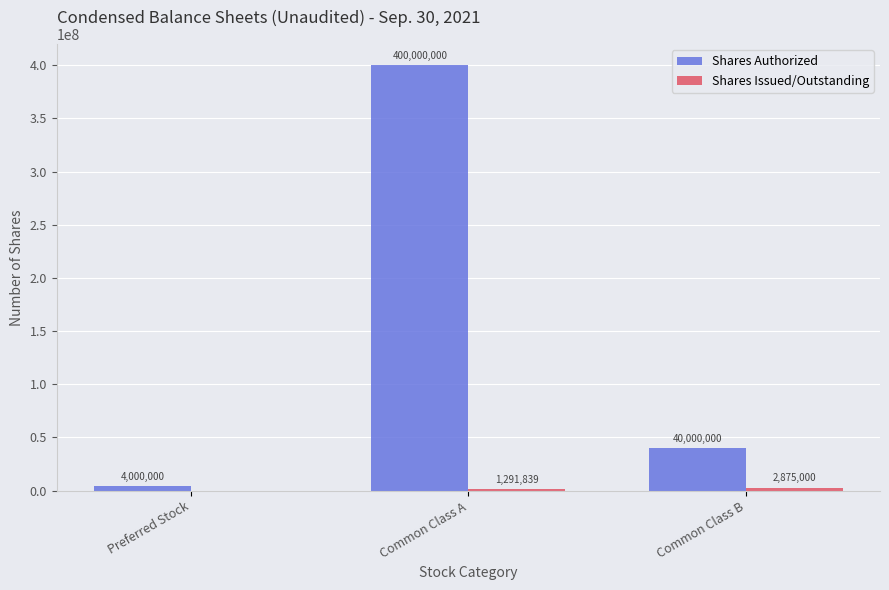

What is the greatest value displayed?

400000000